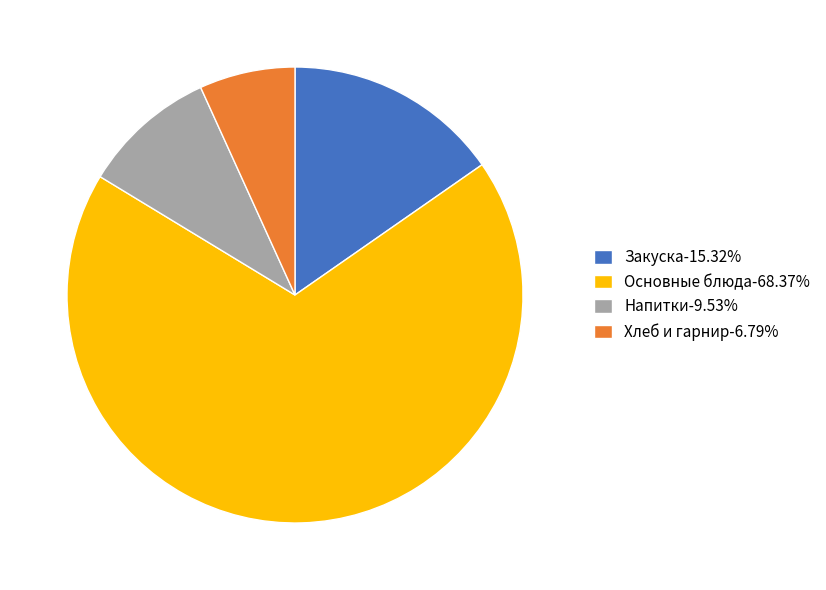

What is the ratio of the value at Закуска-15.32% to the value at Хлеб и гарнир-6.79%?

2.3